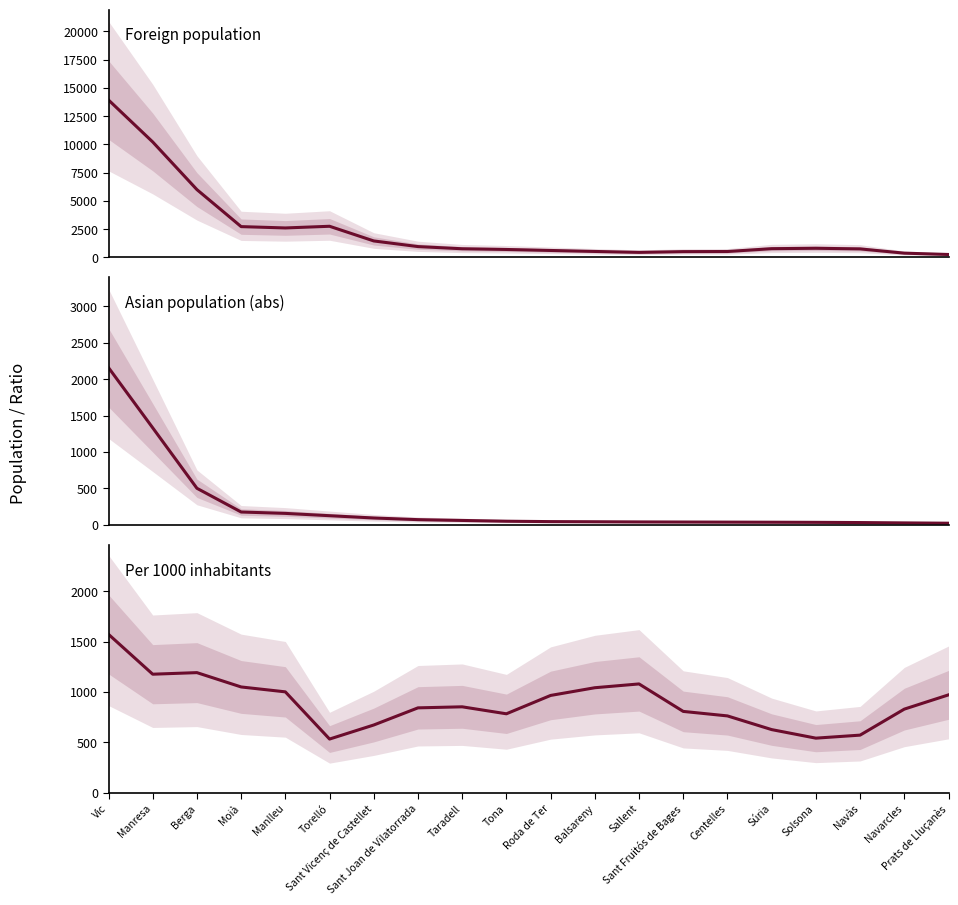

At how many categories does at least one series exceed 1946?

6